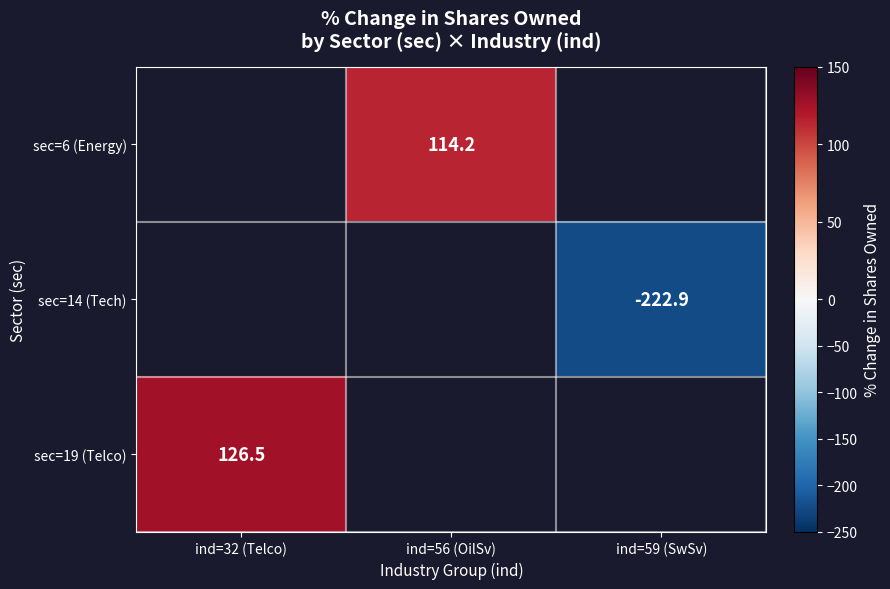

Is it true that sec=14 (Tech) equals -377.6 at ind=59 (SwSv)?

False